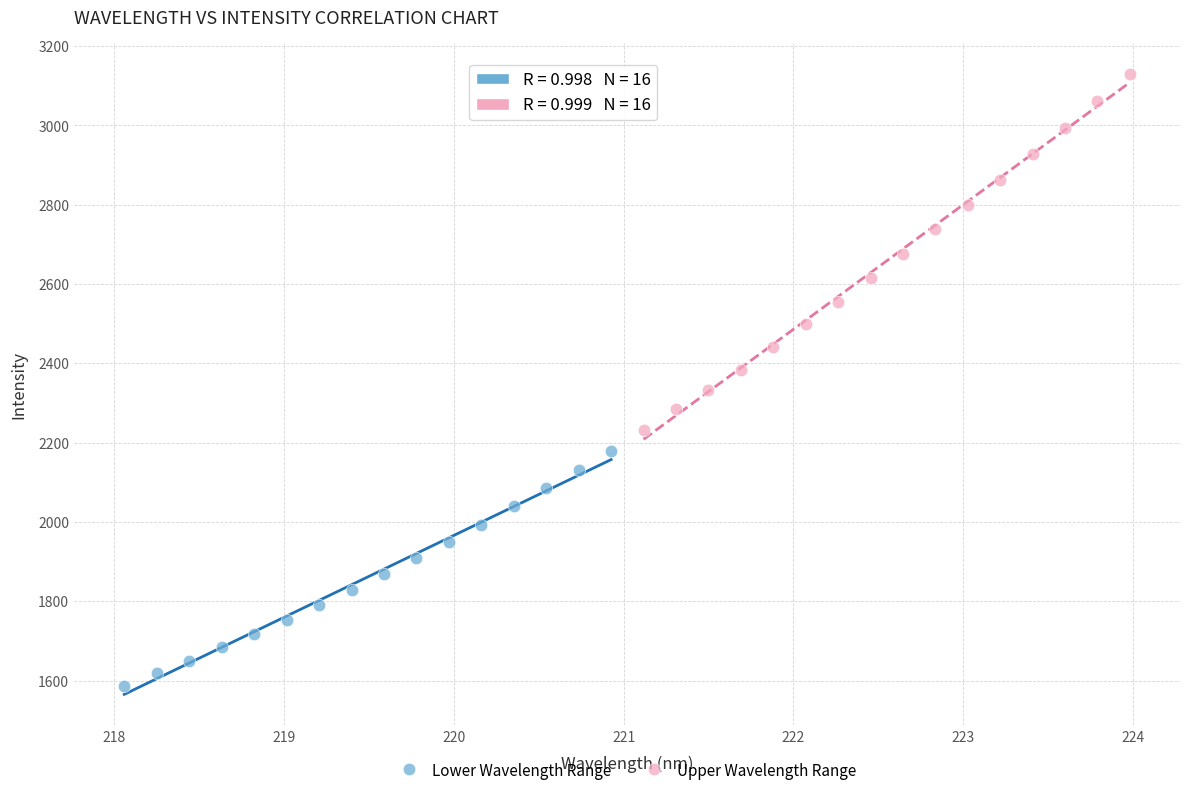

Which series has the widest spread of Y values?

Upper Wavelength Range